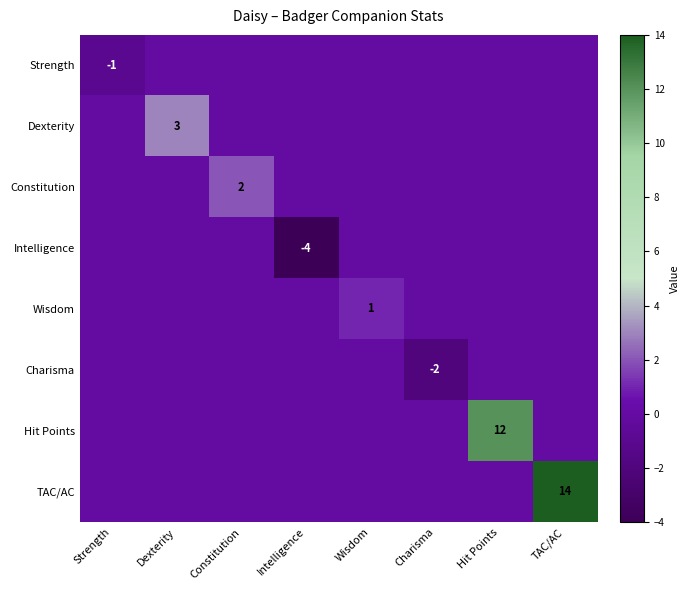

True or false: Dexterity has a value of 1 at Dexterity.

False